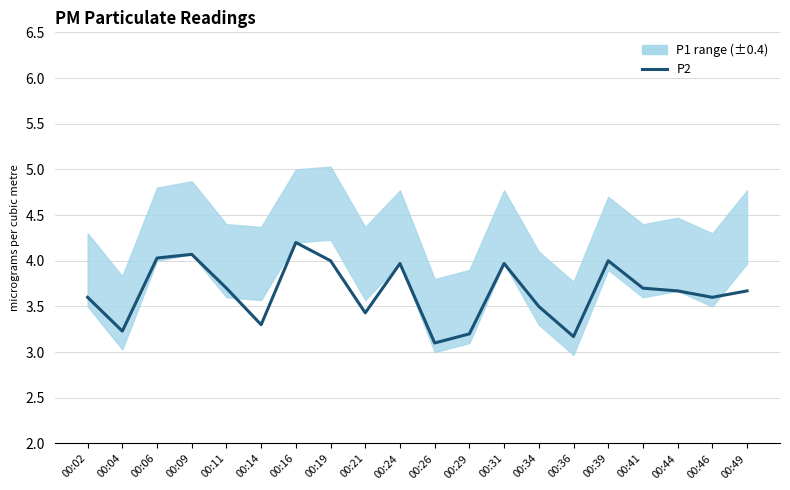

What is the approximate value at 00:39?

4.0